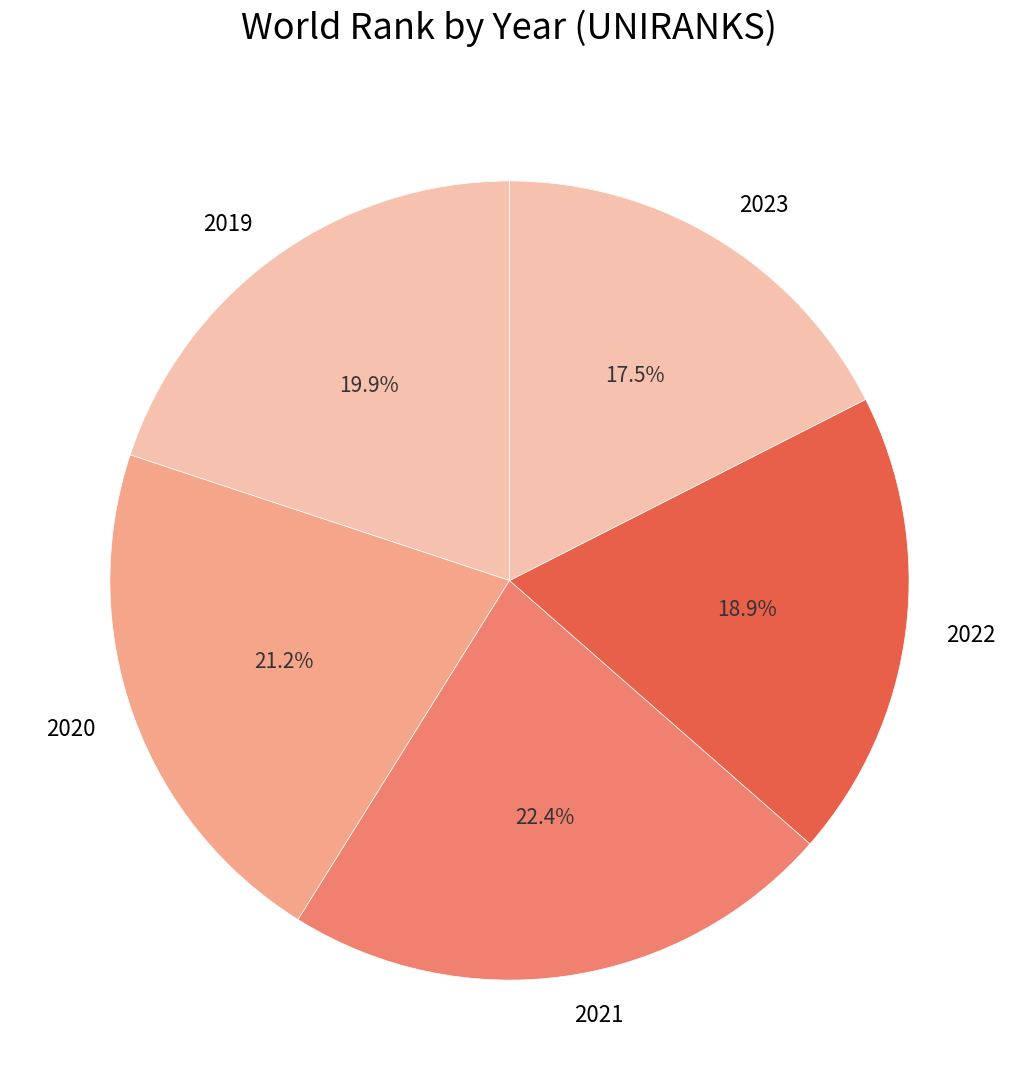

The 2023 slice represents 26% of the pie. True or false?

False